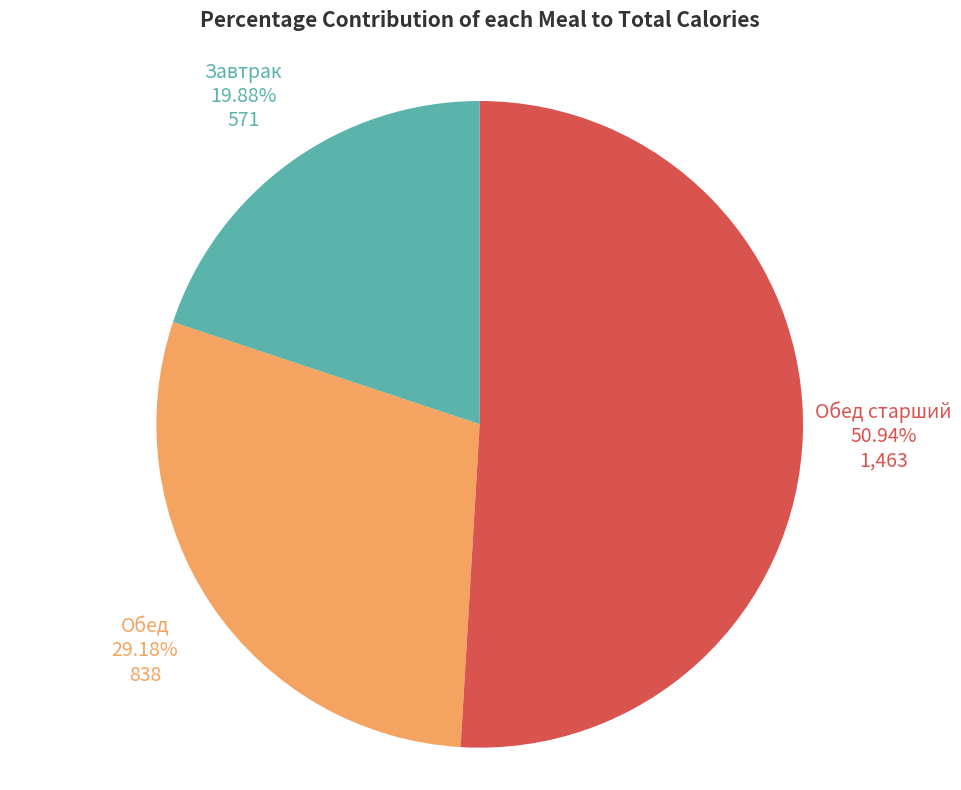

Is there any slice that represents more than half of the pie?

Yes